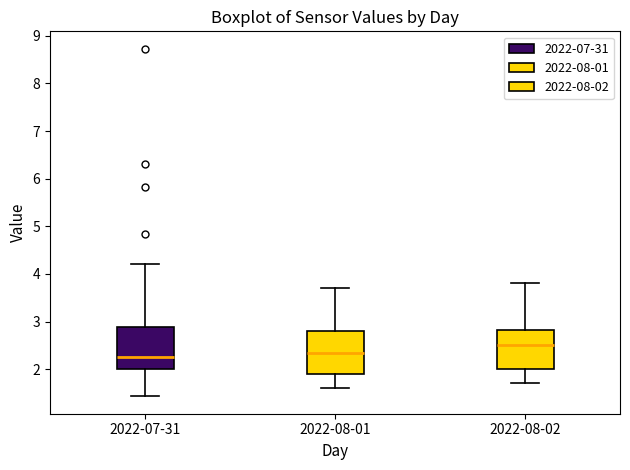

Reading left to right, read every box against the y-axis: the position of its median line, the range the box covers, and the ends of its whiskers. The values are not printed on the chart, so give them approximately, as read against the axis.

2022-07-31: median 2.3, box 2.0 to 2.9, whiskers 1.4 to 4.2
2022-08-01: median 2.4, box 1.9 to 2.8, whiskers 1.6 to 3.7
2022-08-02: median 2.5, box 2.0 to 2.8, whiskers 1.7 to 3.8